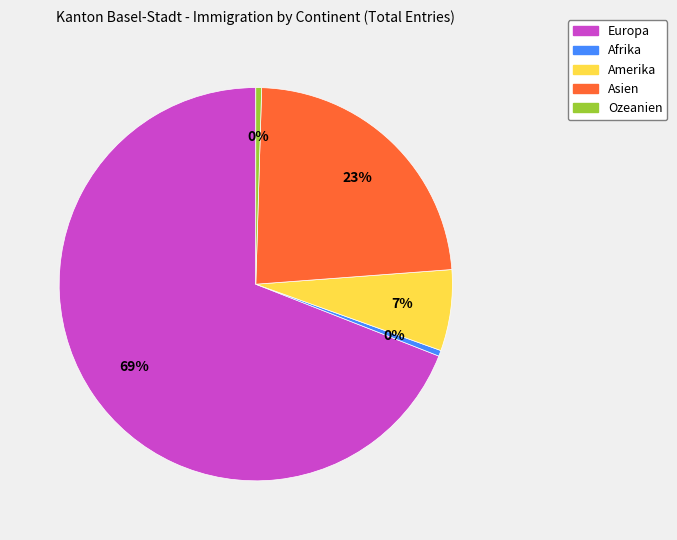

Is there a majority slice in this chart?

Yes